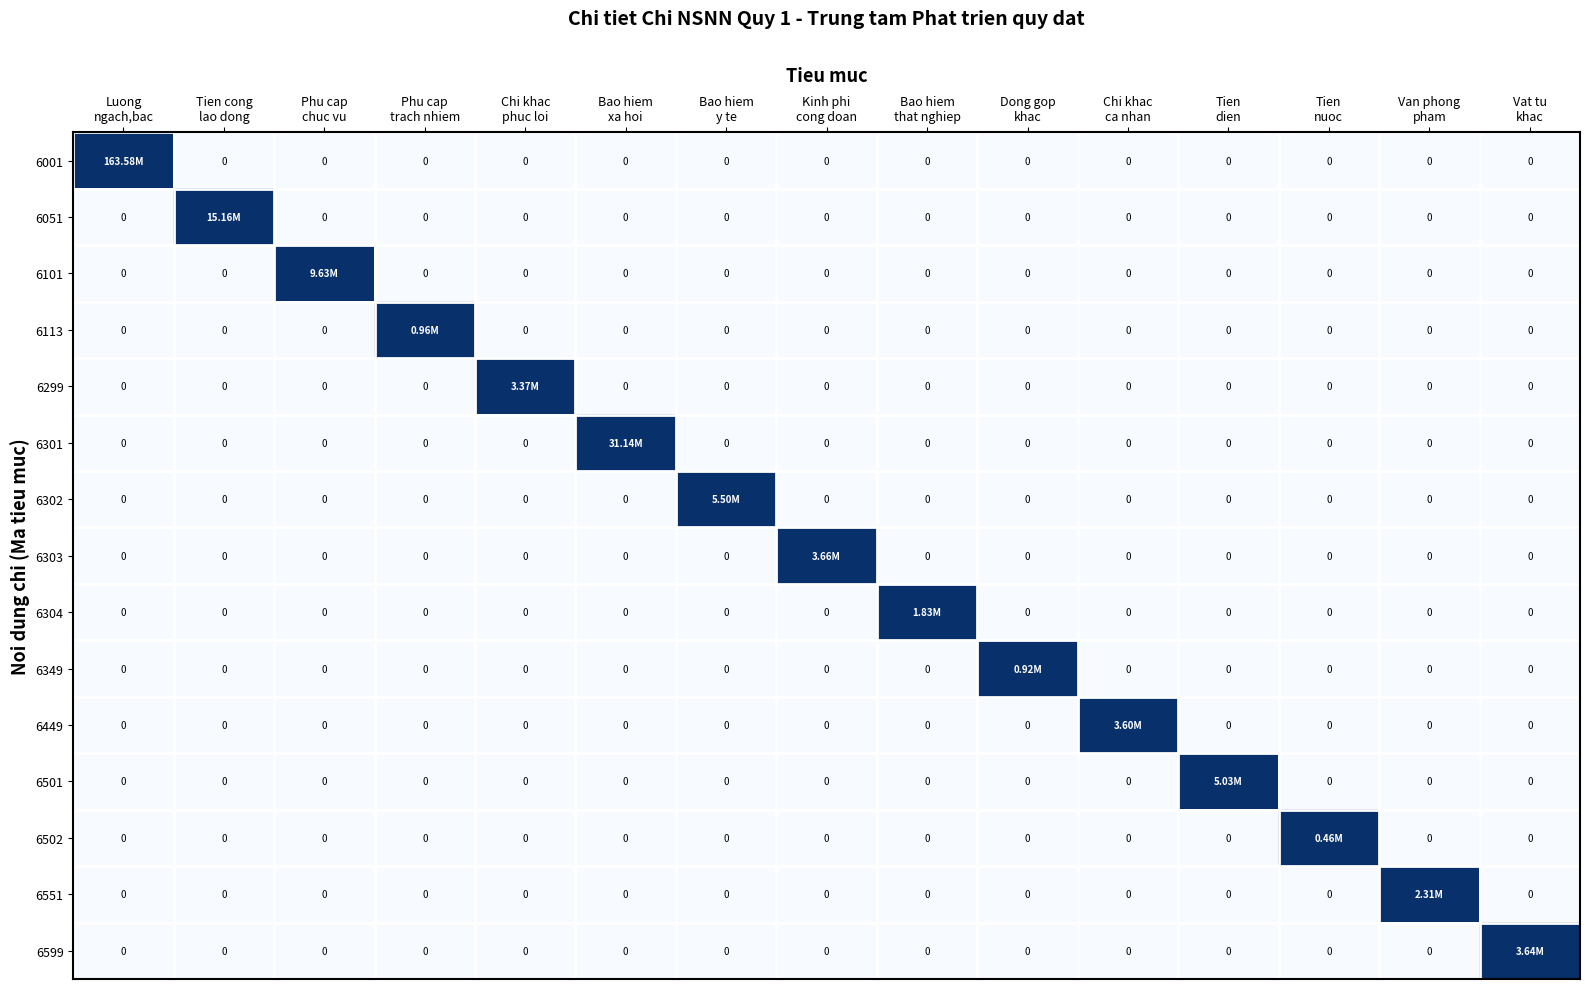

Is it true that 6502 equals 0 at Van phong pham?

True